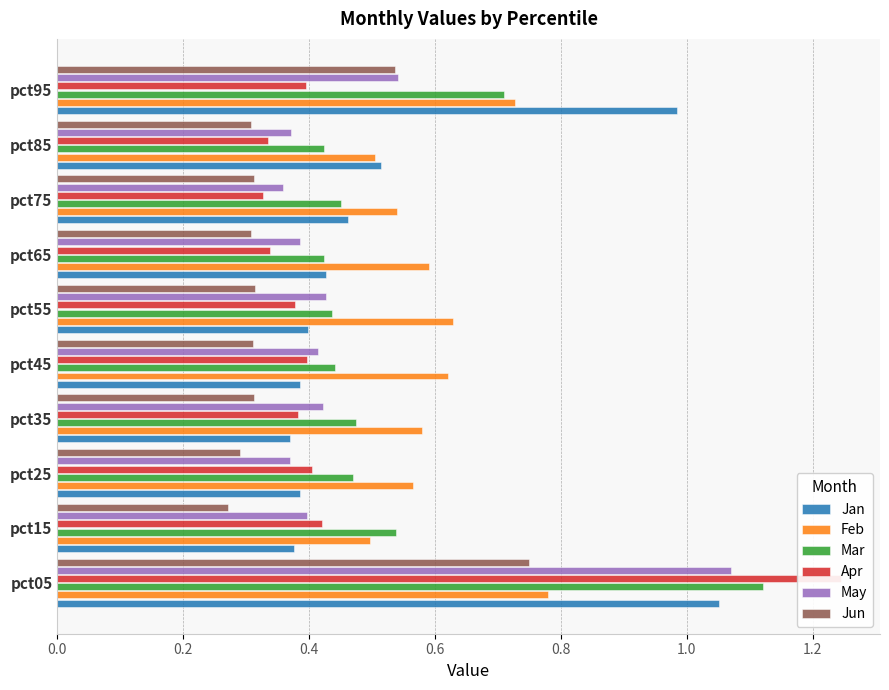

What is the difference between the second highest and second lowest values in the Feb series?

0.2